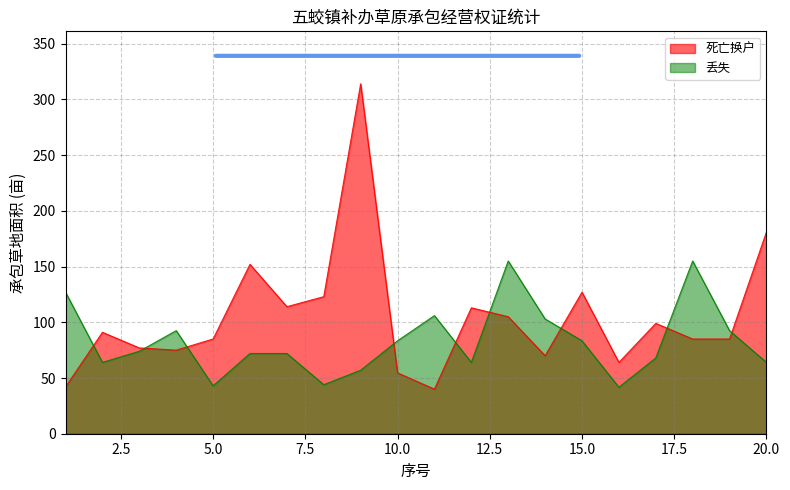

List the labels in order of 丢失 value, largest first.

13, 18, 1, 11, 14, 4, 19, 10, 15, 3, 6, 7, 17, 2, 12, 20, 9, 8, 5, 16